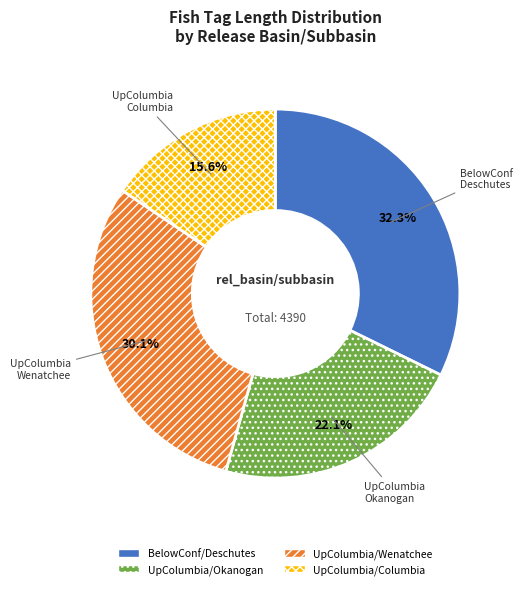

How many slices are in this pie chart?

4